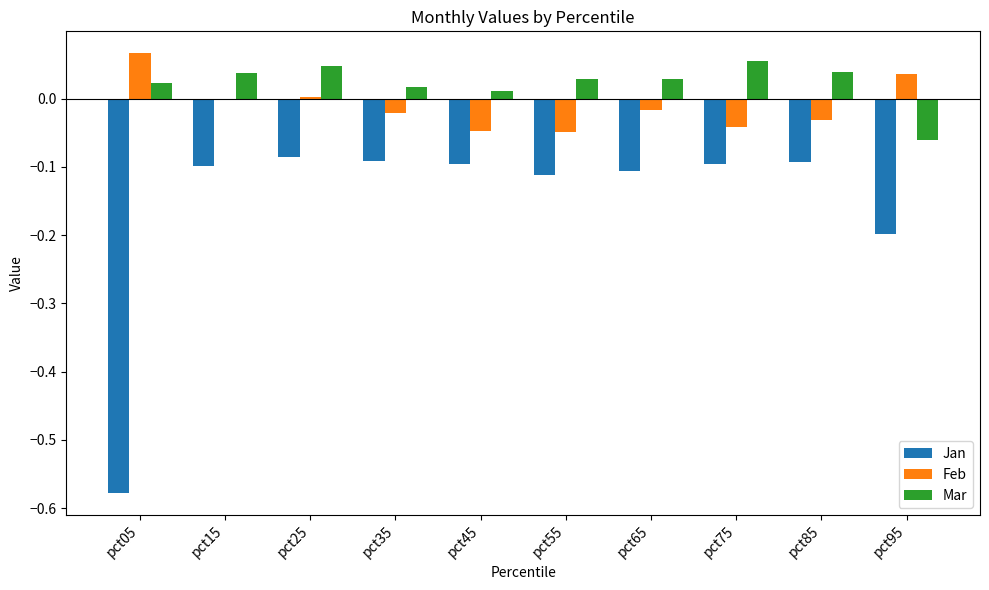

True or false: Mar has a value of 0.0 at pct85.

True